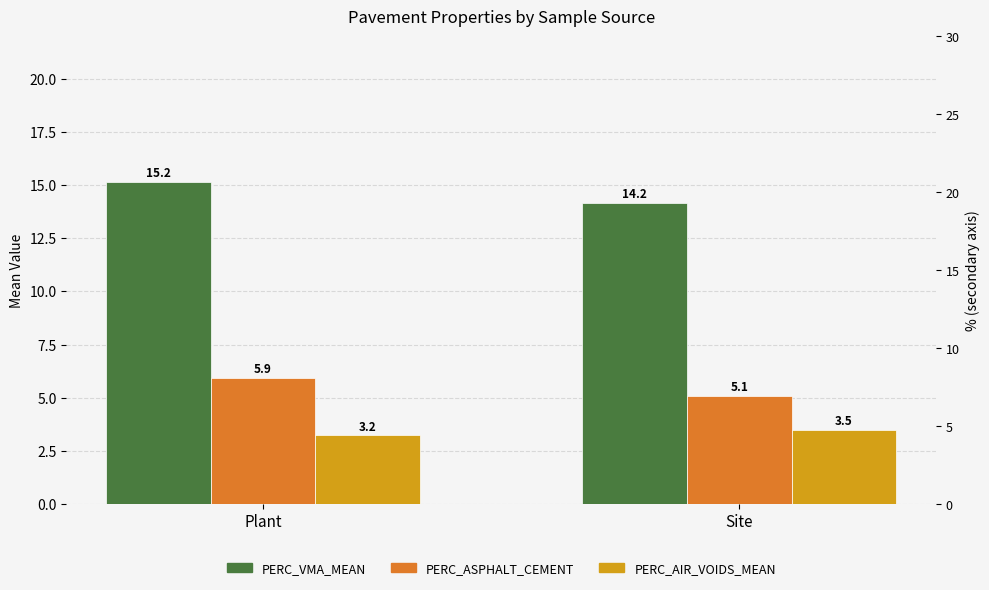

What position from the left is Site?

2